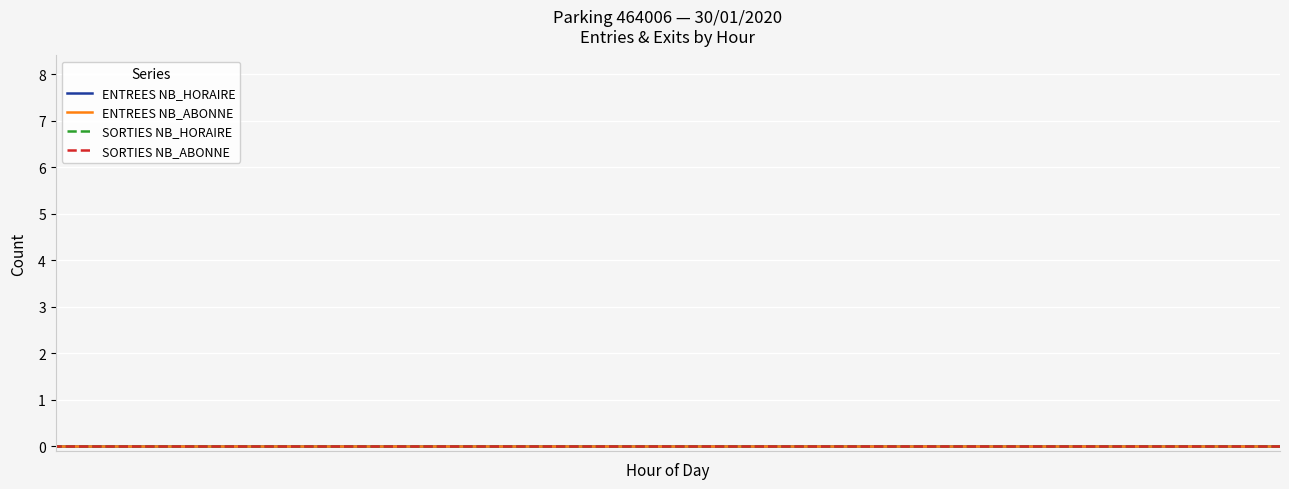

Which series has the largest total across all categories?

ENTREES NB_ABONNE